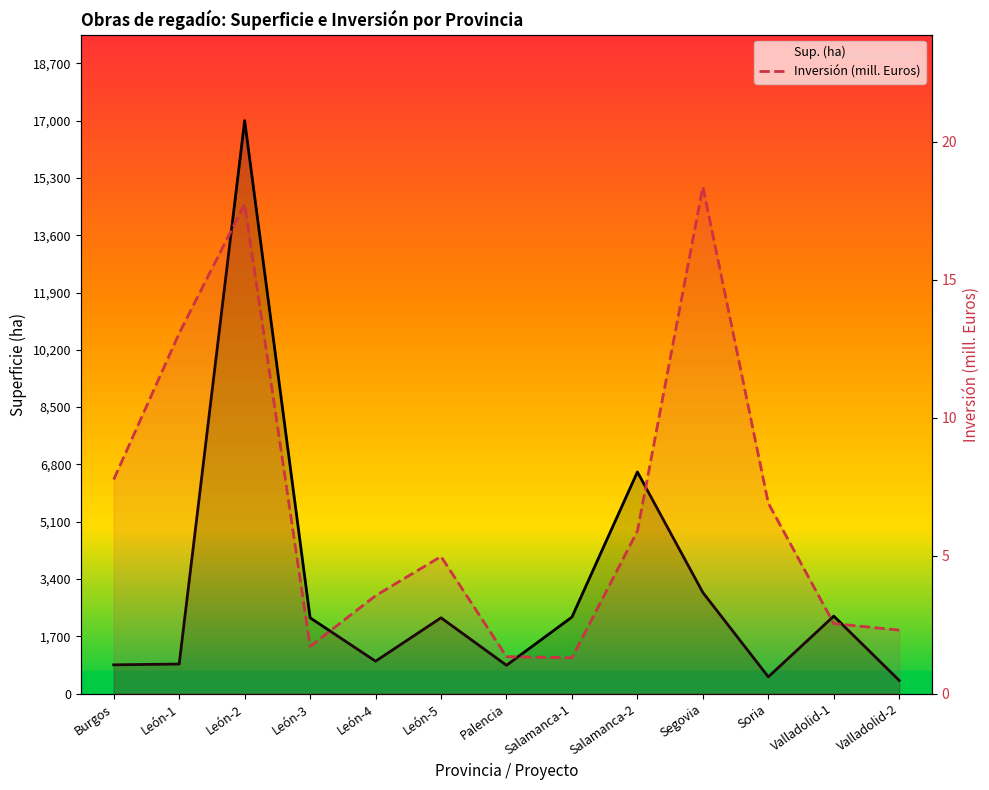

List the labels in order of Sup. (ha) value, smallest first.

Valladolid-2, Soria, Palencia, Burgos, León-1, León-4, León-3, León-5, Salamanca-1, Valladolid-1, Segovia, Salamanca-2, León-2